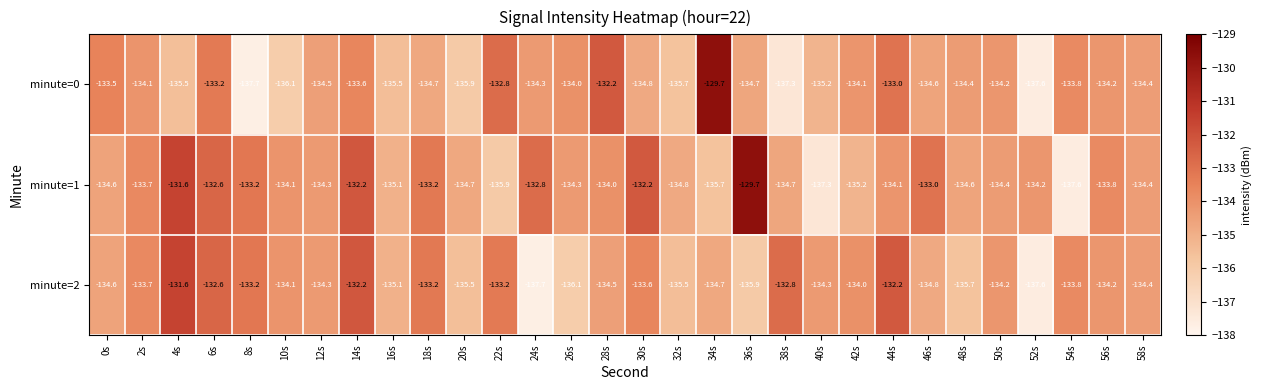

True or false: minute=0 has a value of -135.5 at 16s.

True